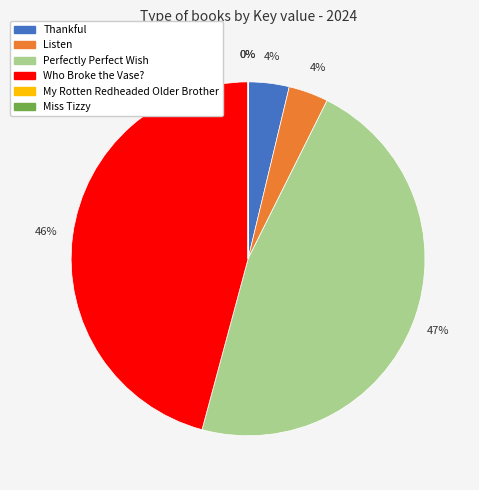

Which has a higher value, Who Broke the Vase? or Listen?

Who Broke the Vase?